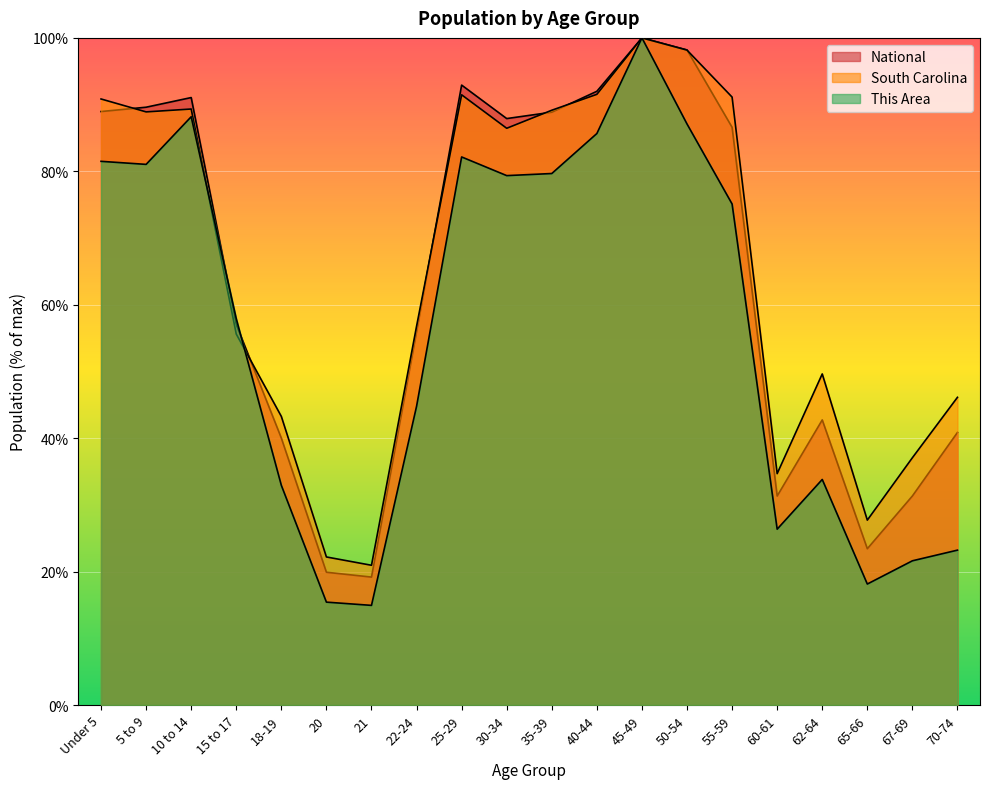

What is the spread (max minus min) of values at 10 to 14?

2.9